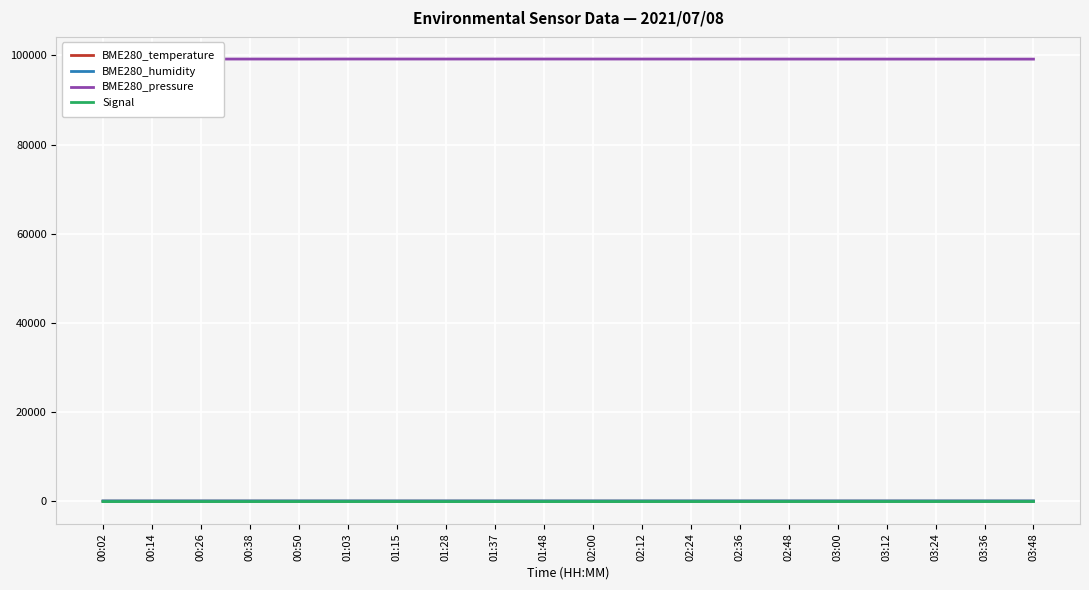

True or false: BME280_pressure and Signal cross at least once.

False